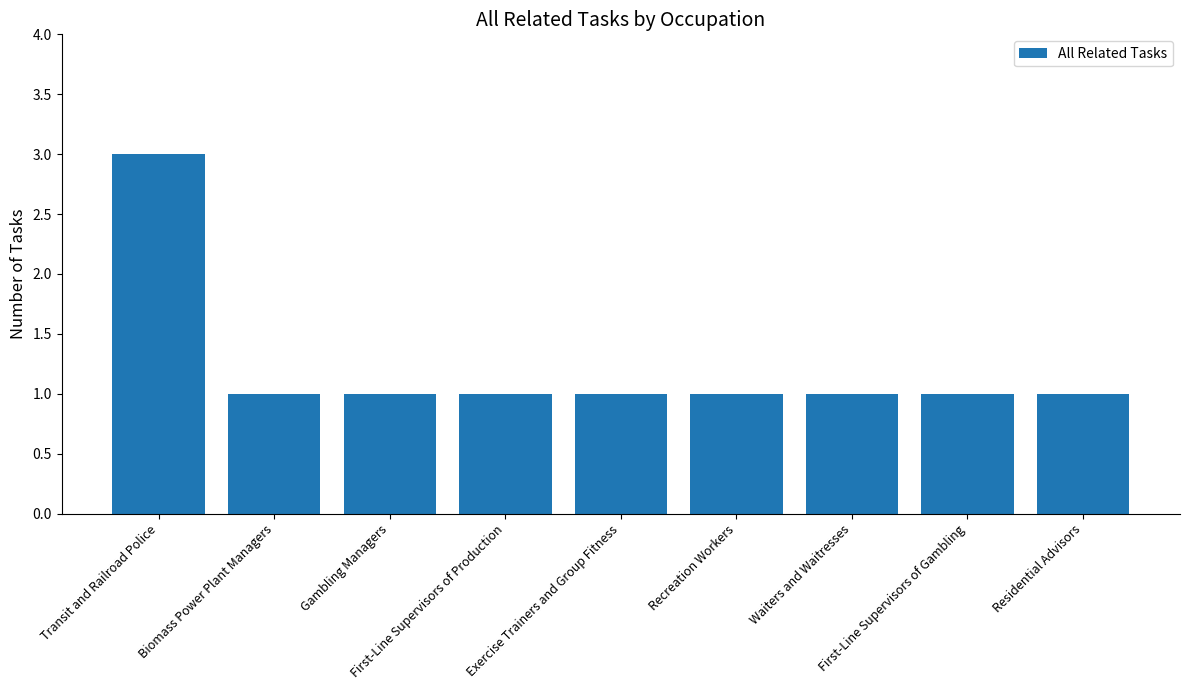

Reading right to left, what are all the values shown in this chart?

Residential Advisors=1	First-Line Supervisors of Gambling=1	Waiters and Waitresses=1	Recreation Workers=1	Exercise Trainers and Group Fitness=1	First-Line Supervisors of Production=1	Gambling Managers=1	Biomass Power Plant Managers=1	Transit and Railroad Police=3